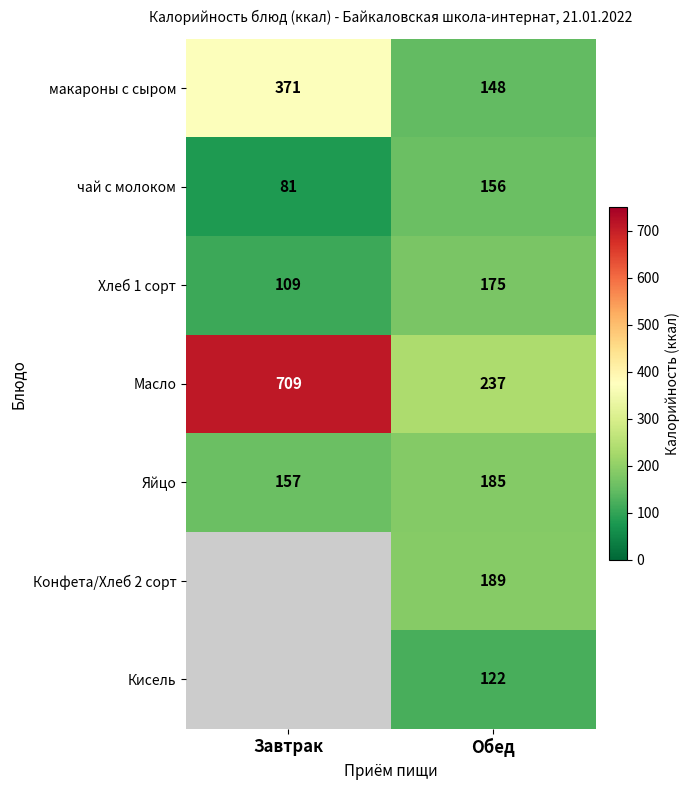

What is the difference between the highest and lowest values at Обед?

115